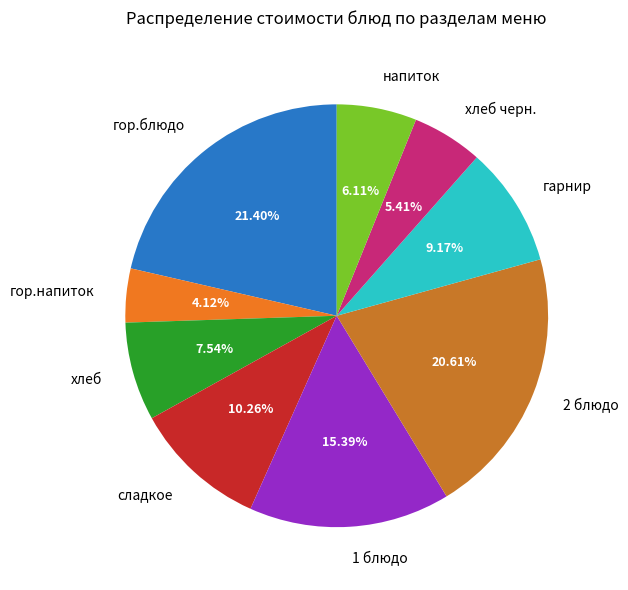

What percentage do сладкое and хлеб черн. together represent?

15.7%